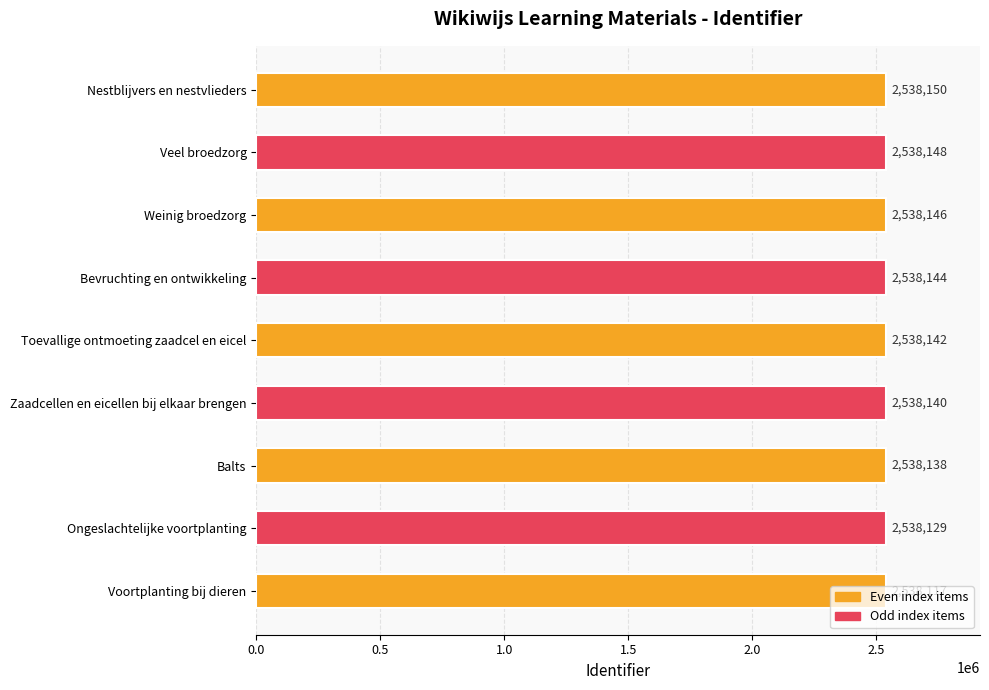

How many values are below 2538142?

4